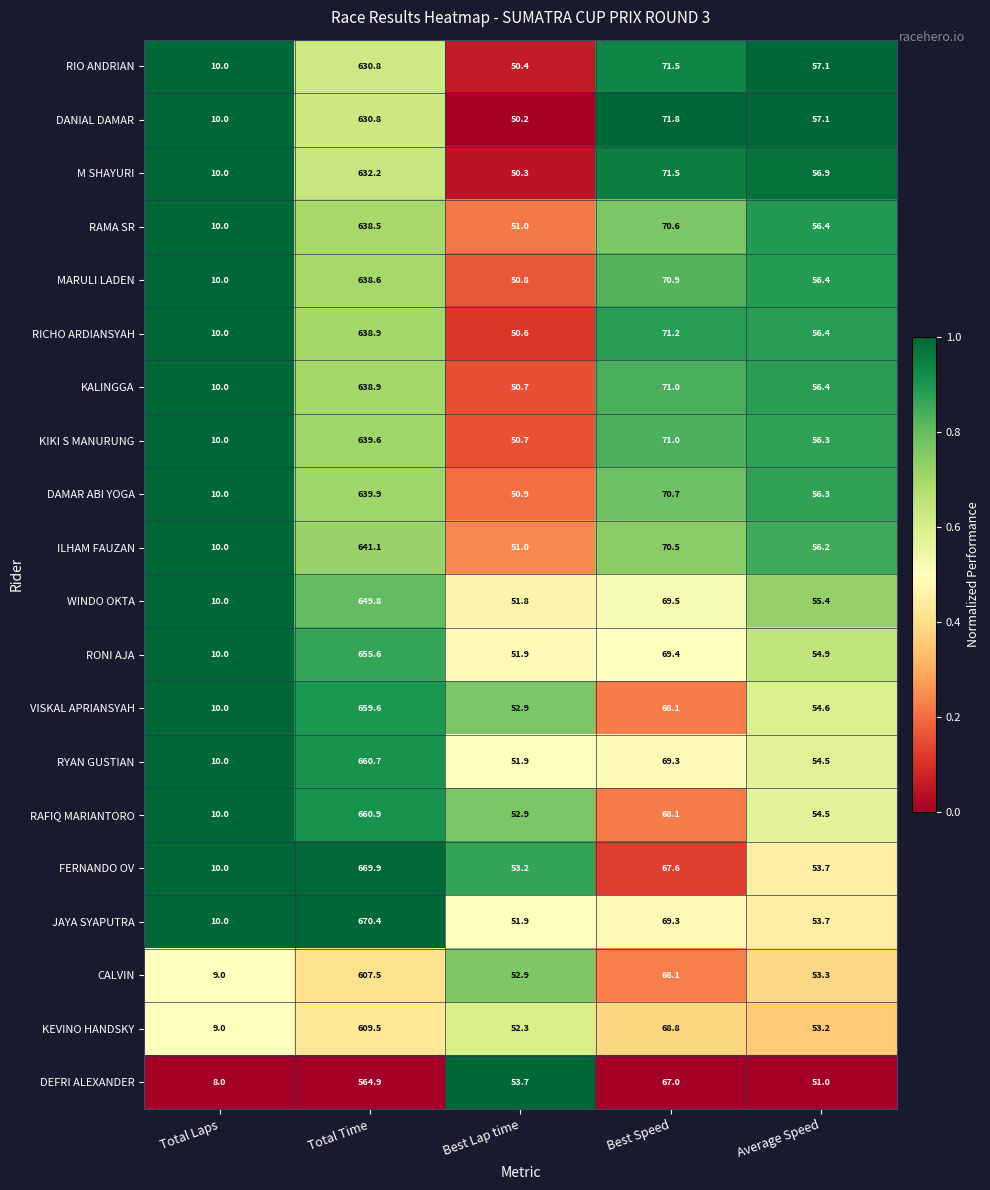

Between Total Laps and Total Time, which series saw the biggest shift?

JAYA SYAPUTRA